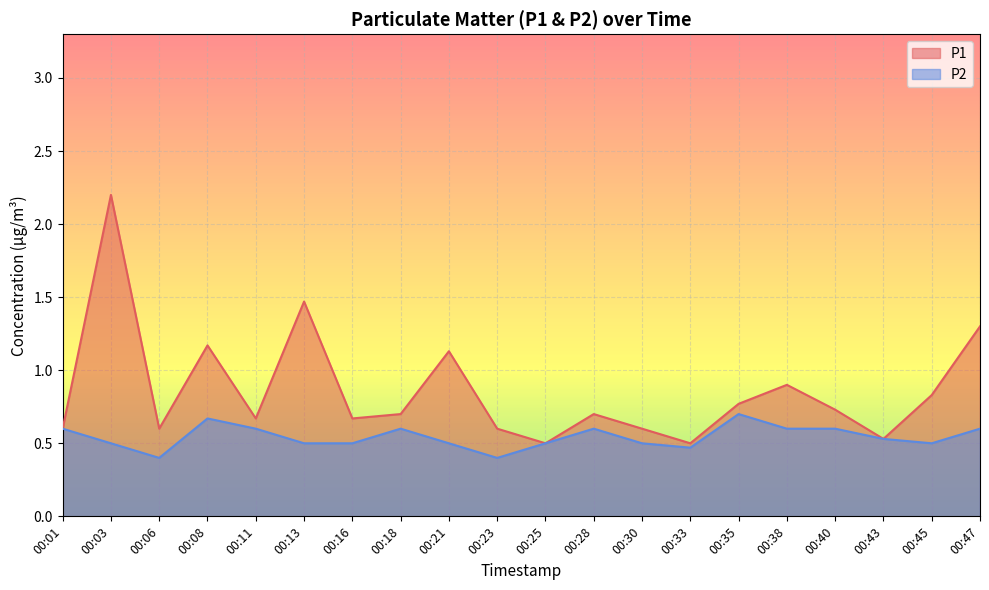

What is the total value across all series at 00:08?

1.8